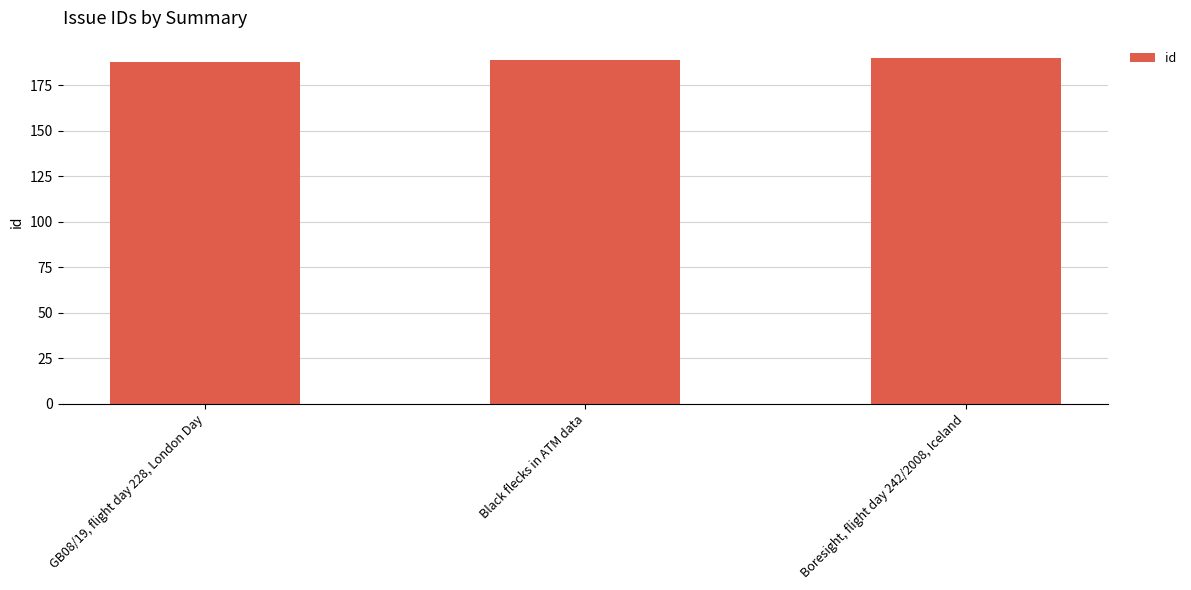

What is the label of the 2nd bar from the left?

Black flecks in ATM data